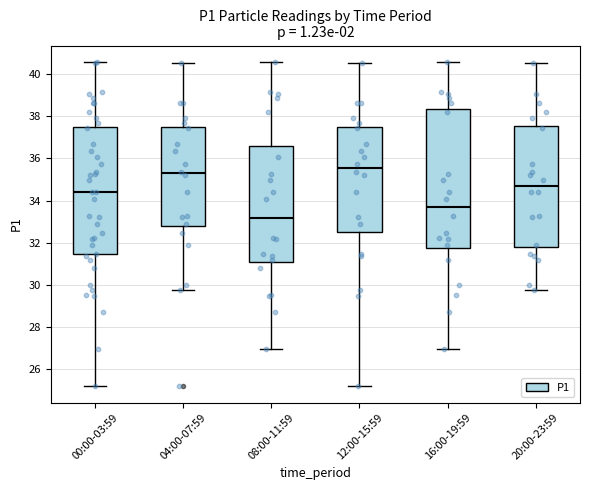

Reading left to right, read every box against the y-axis: the position of its median line, the range the box covers, and the ends of its whiskers. The values are not printed on the chart, so give them approximately, as read against the axis.

00:00-03:59: median 34.4, box 31.4 to 37.4, whiskers 25.2 to 40.6
04:00-07:59: median 35.4, box 32.8 to 37.4, whiskers 29.8 to 40.6
08:00-11:59: median 33.2, box 31.2 to 36.6, whiskers 27.0 to 40.6
12:00-15:59: median 35.6, box 32.6 to 37.4, whiskers 25.2 to 40.6
16:00-19:59: median 33.6, box 31.8 to 38.4, whiskers 27.0 to 40.6
20:00-23:59: median 34.6, box 31.8 to 37.6, whiskers 29.8 to 40.6